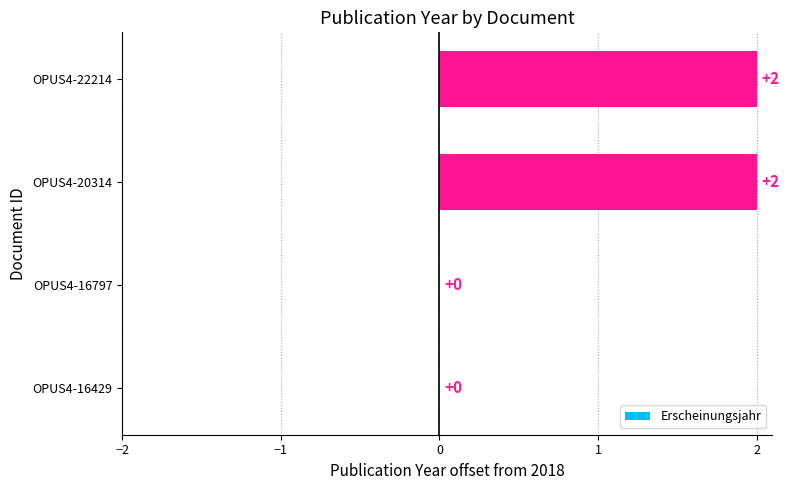

What is the sum of all values?

4